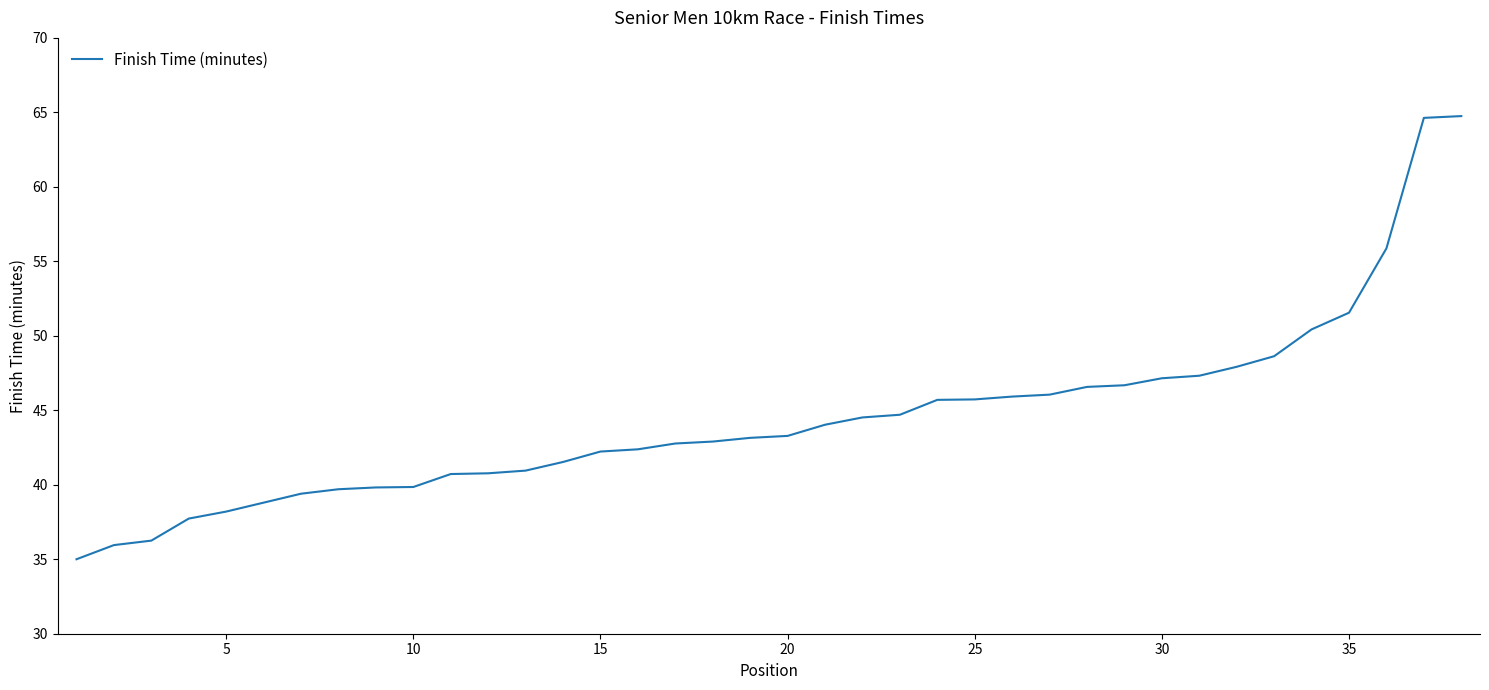

What is the smallest value displayed?

35.0